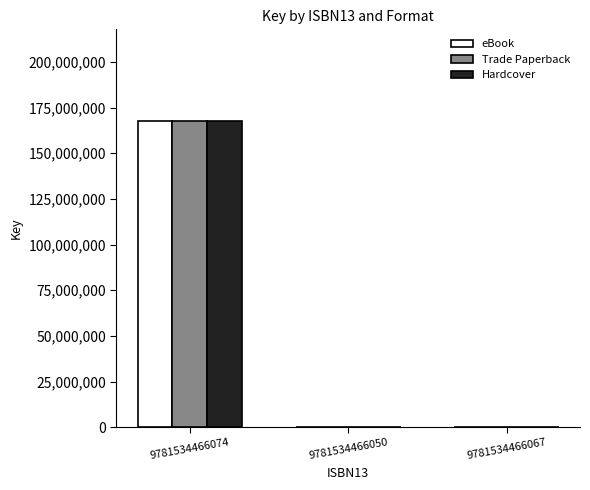

What is the sum of all Trade Paperback values?

167578569